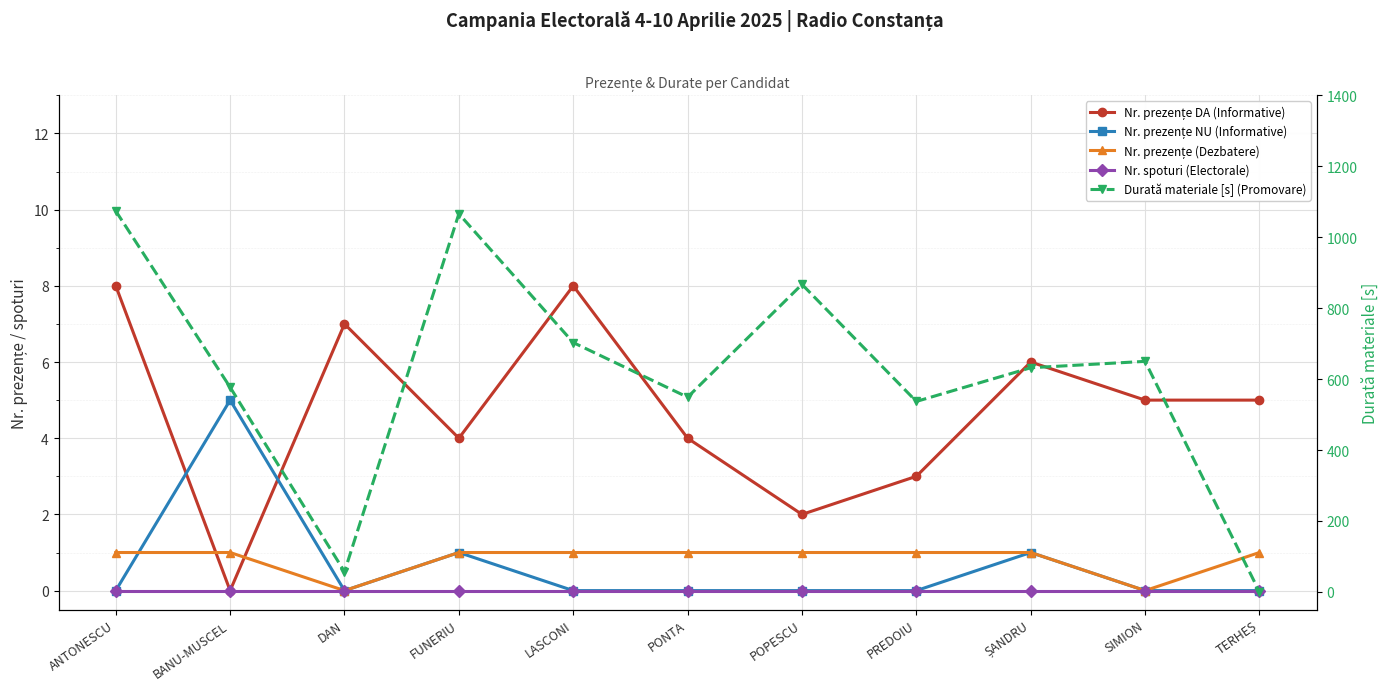

What is the approximate value of Durată materiale [s] (Promovare) at BANU-MUSCEL, to the nearest 50?

600